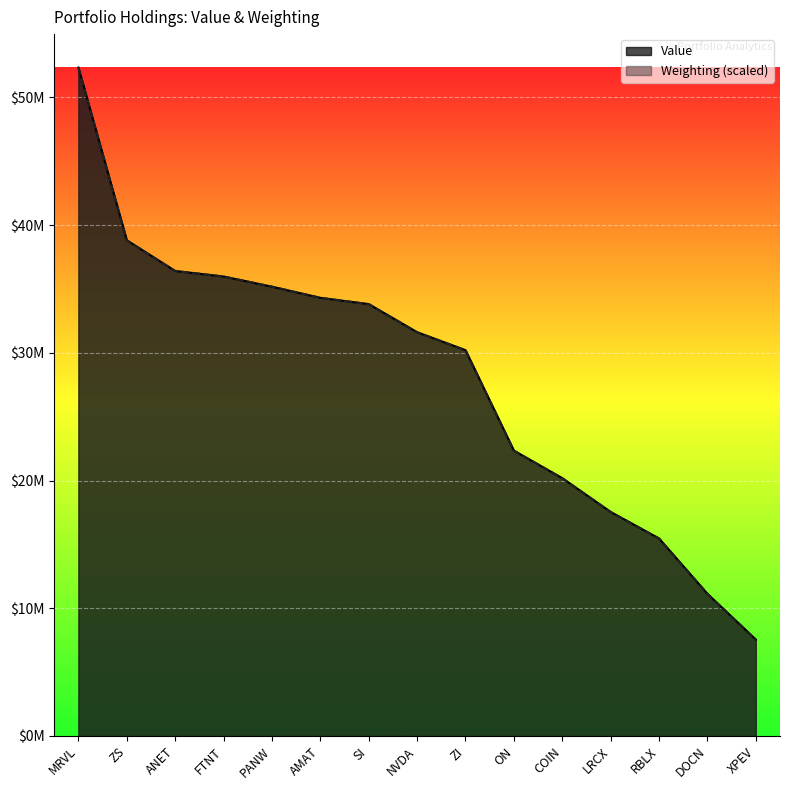

How many lines are shown in the chart?

2